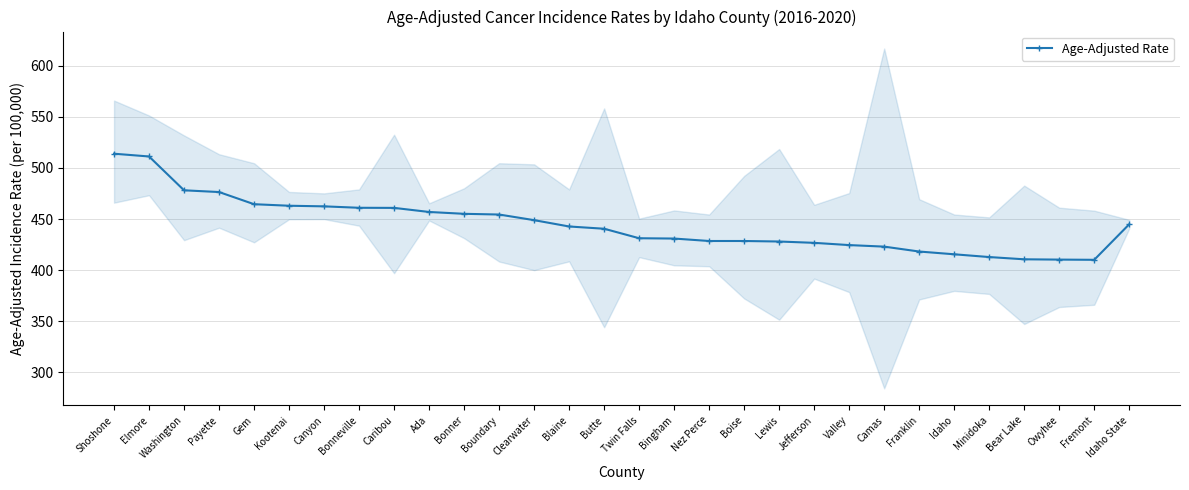

The value at Lewis is 428.0. True or false?

True